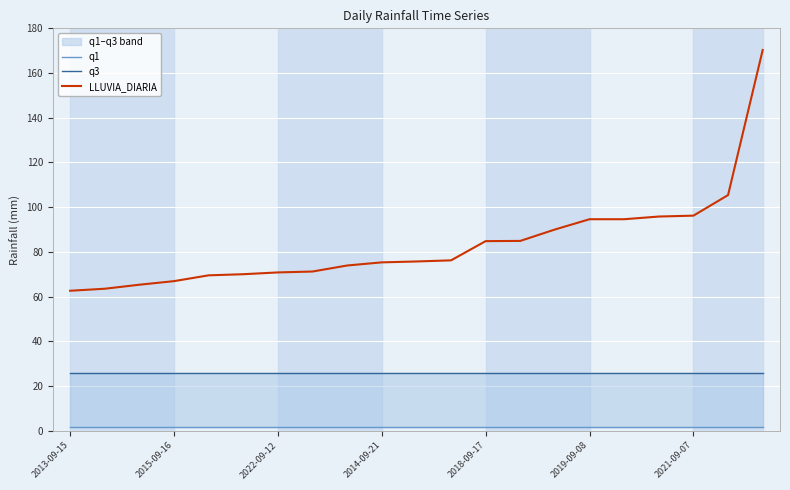

What is the maximum value for q1?

1.6